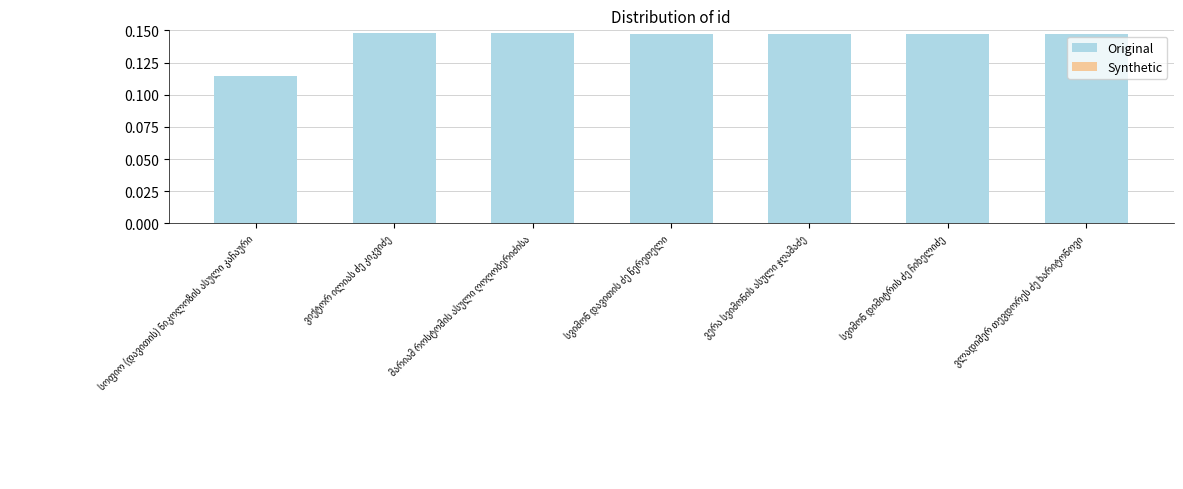

Count the values in the range 0 to 1.

7